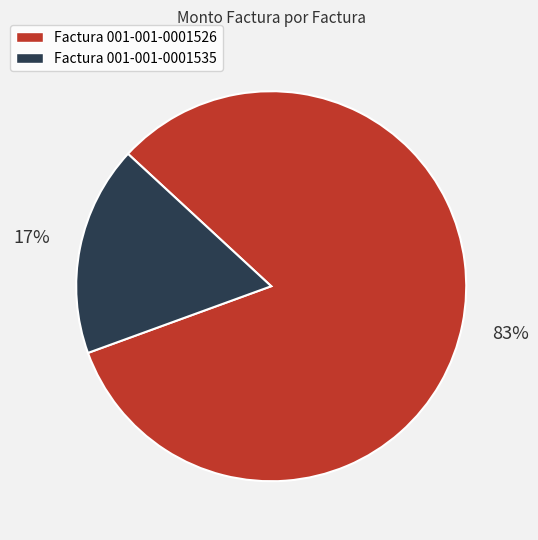

Is there any slice that represents more than half of the pie?

Yes